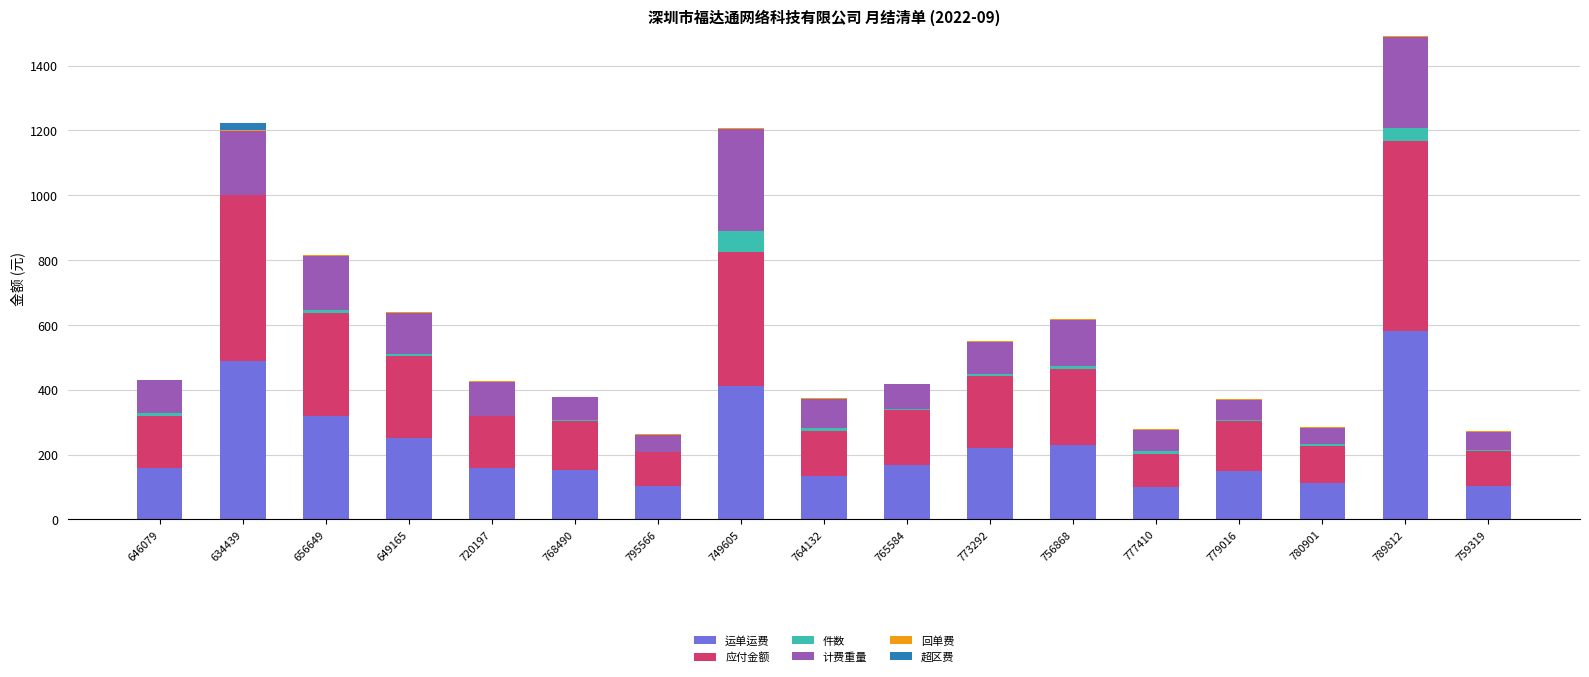

What is the maximum value for 运单运费?

582.0